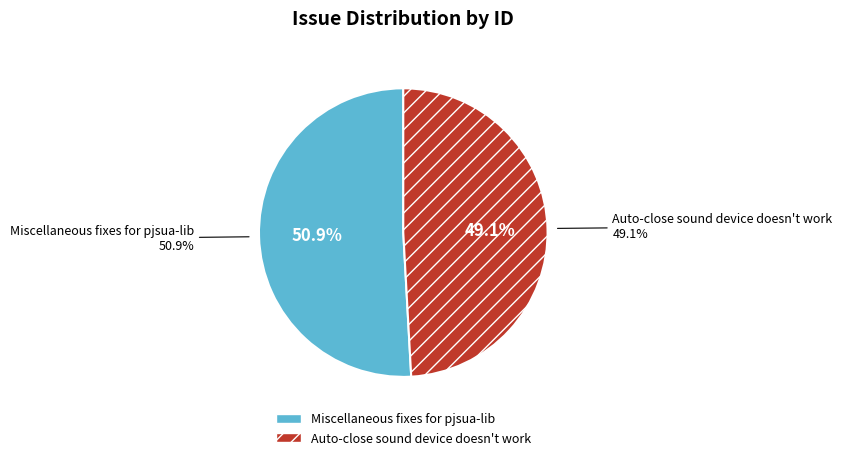

What is the ratio of the value at Auto-close sound device doesn't work to the value at Miscellaneous fixes for pjsua-lib?

1.0